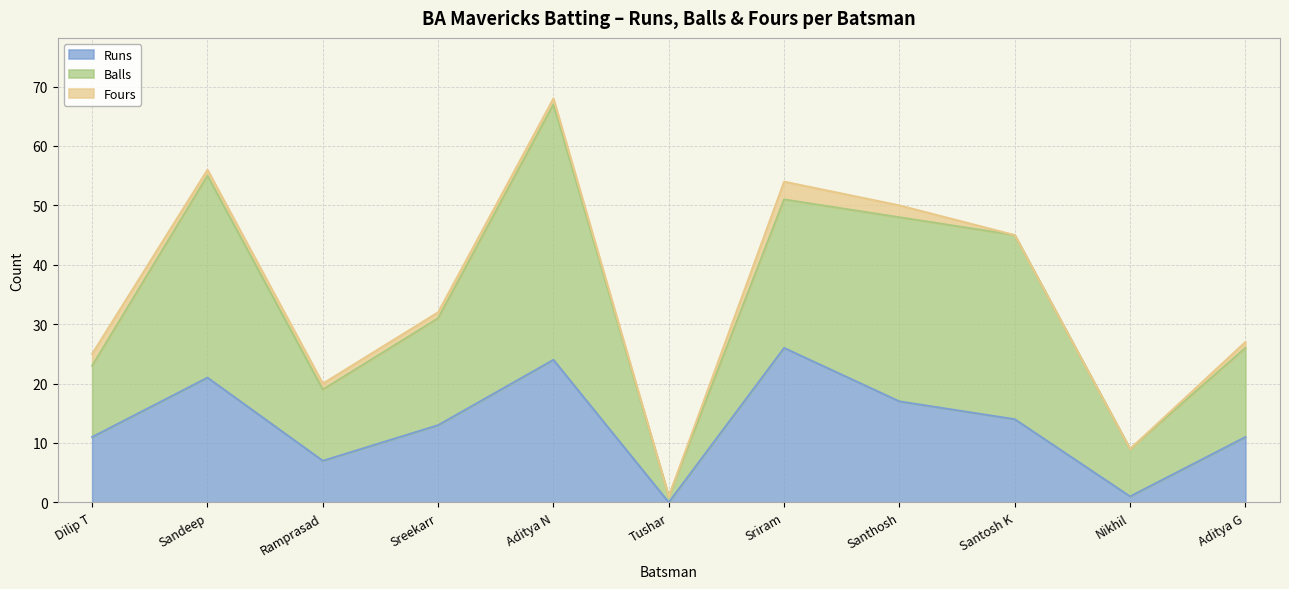

The value of Balls at Santosh K is 31. True or false?

True